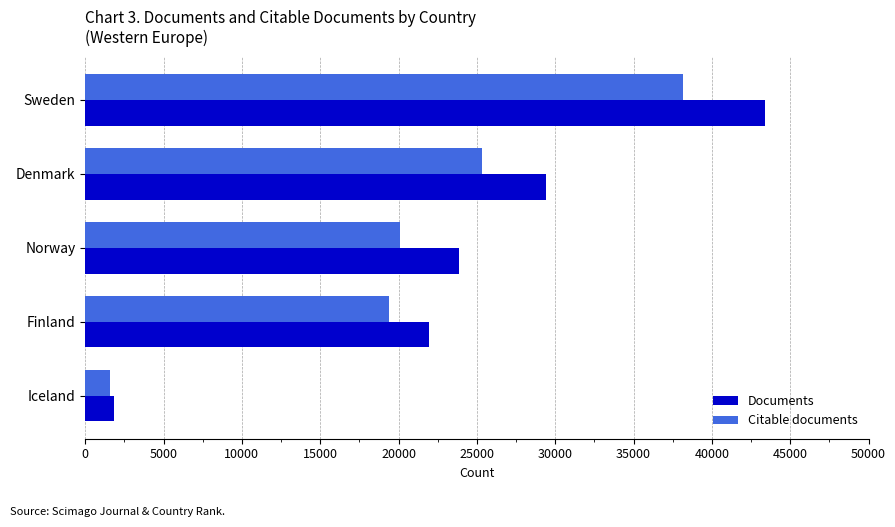

What is the highest value of the Documents series?

43407